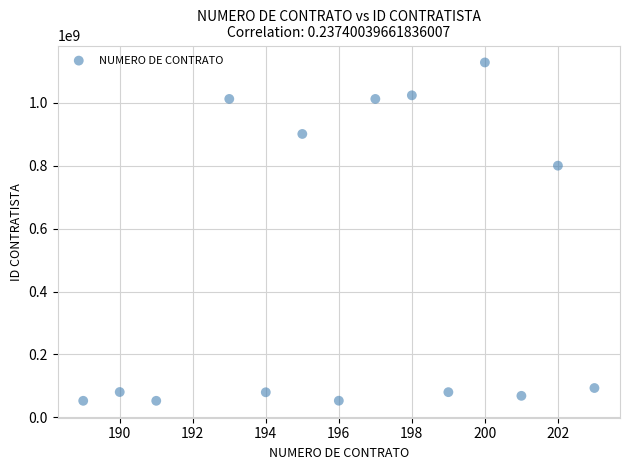

What is the range of Y values (max minus min)?

1075951020